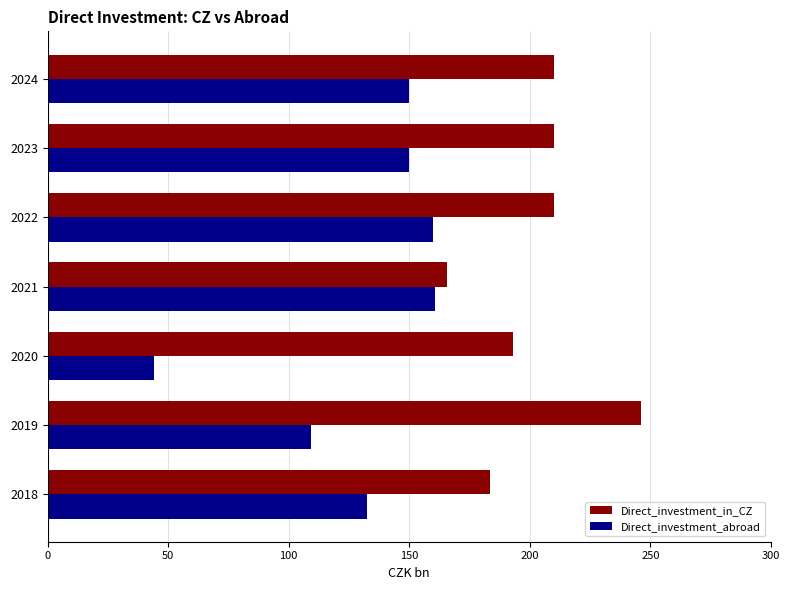

List the series in order of their overall mean, highest first.

Direct_investment_in_CZ, Direct_investment_abroad